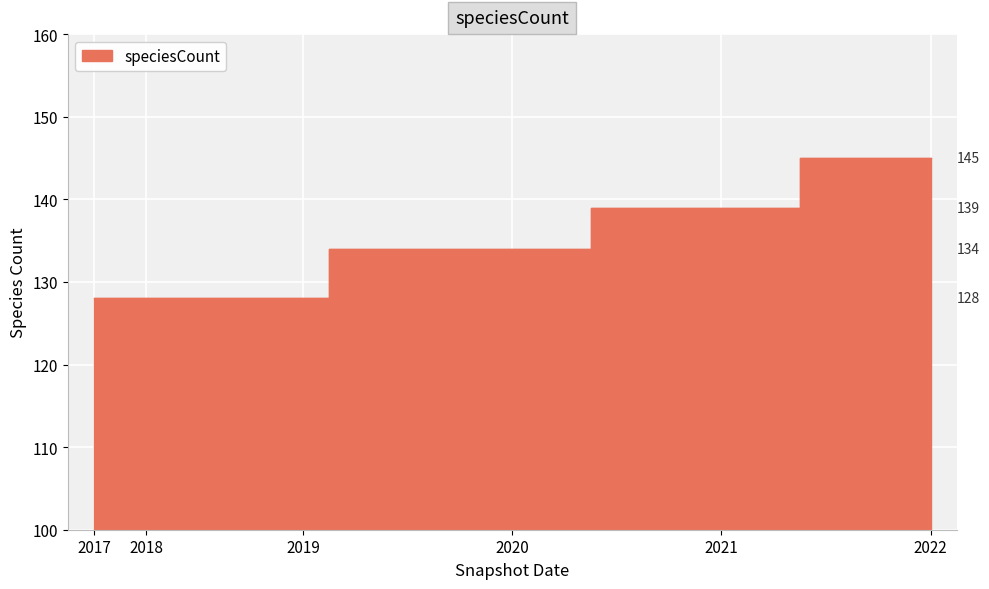

What is the smallest value displayed?

128